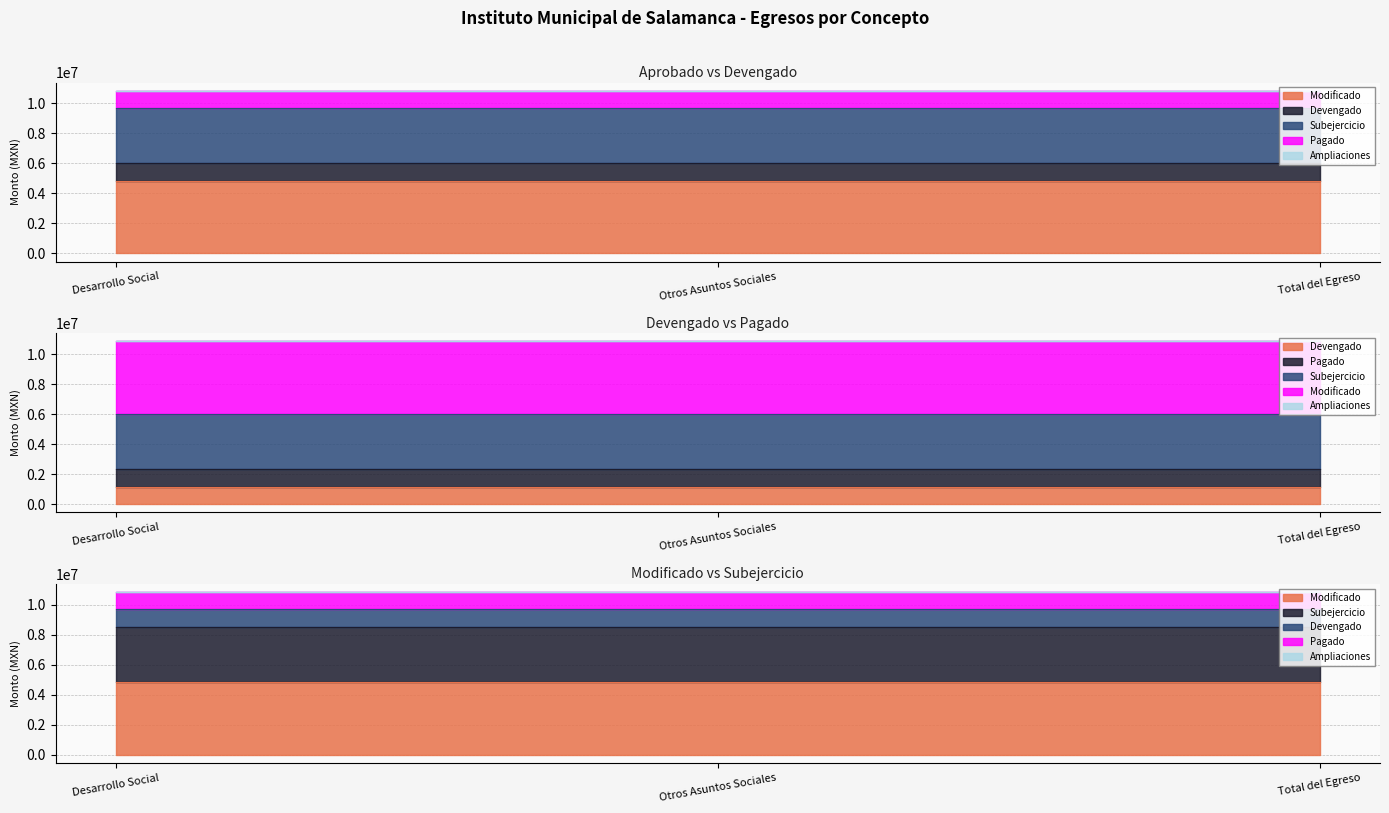

Reading left to right, what are all the values shown in this chart?

Modificado: 4843800.0	4843800.0	4843800.0
Devengado: 1160454.3	1160454.3	1160454.3
Pagado: 1160454.3	1160454.3	1160454.3
Subejercicio: 3683345.7	3683345.7	3683345.7
Ampliaciones: 0.0	0.0	0.0